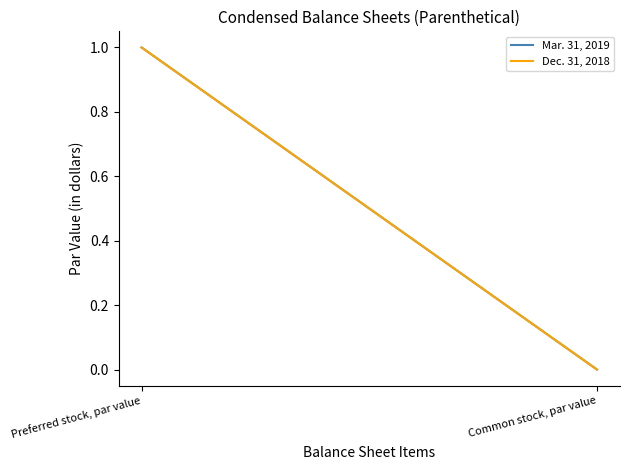

Rank the categories by Dec. 31, 2018 value from highest to lowest.

Preferred stock, par value, Common stock, par value